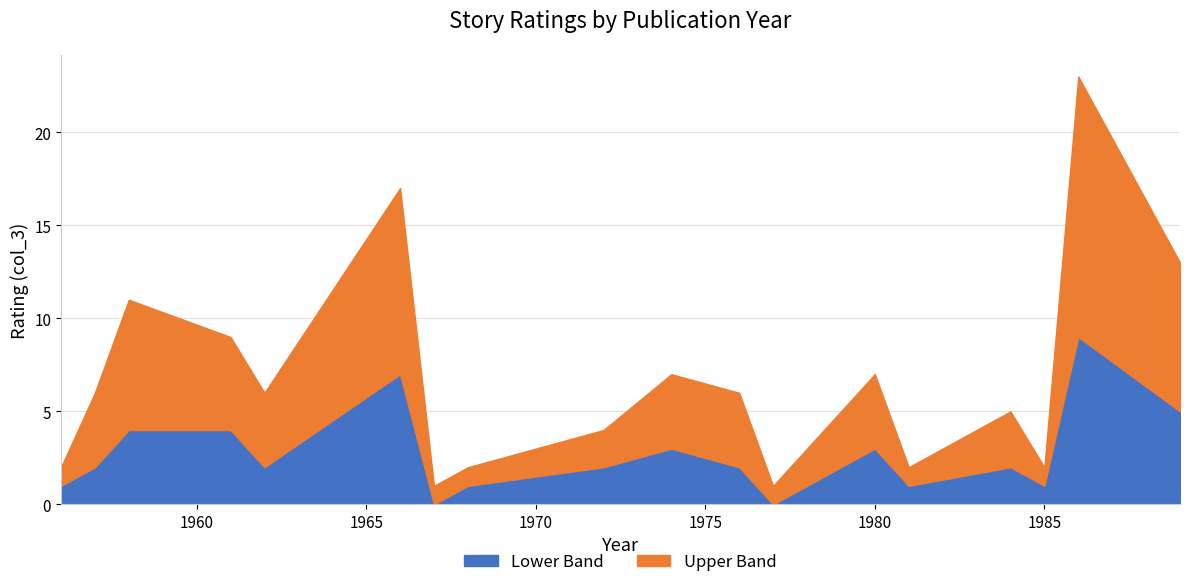

What is the value of the 10th point from the left?

3